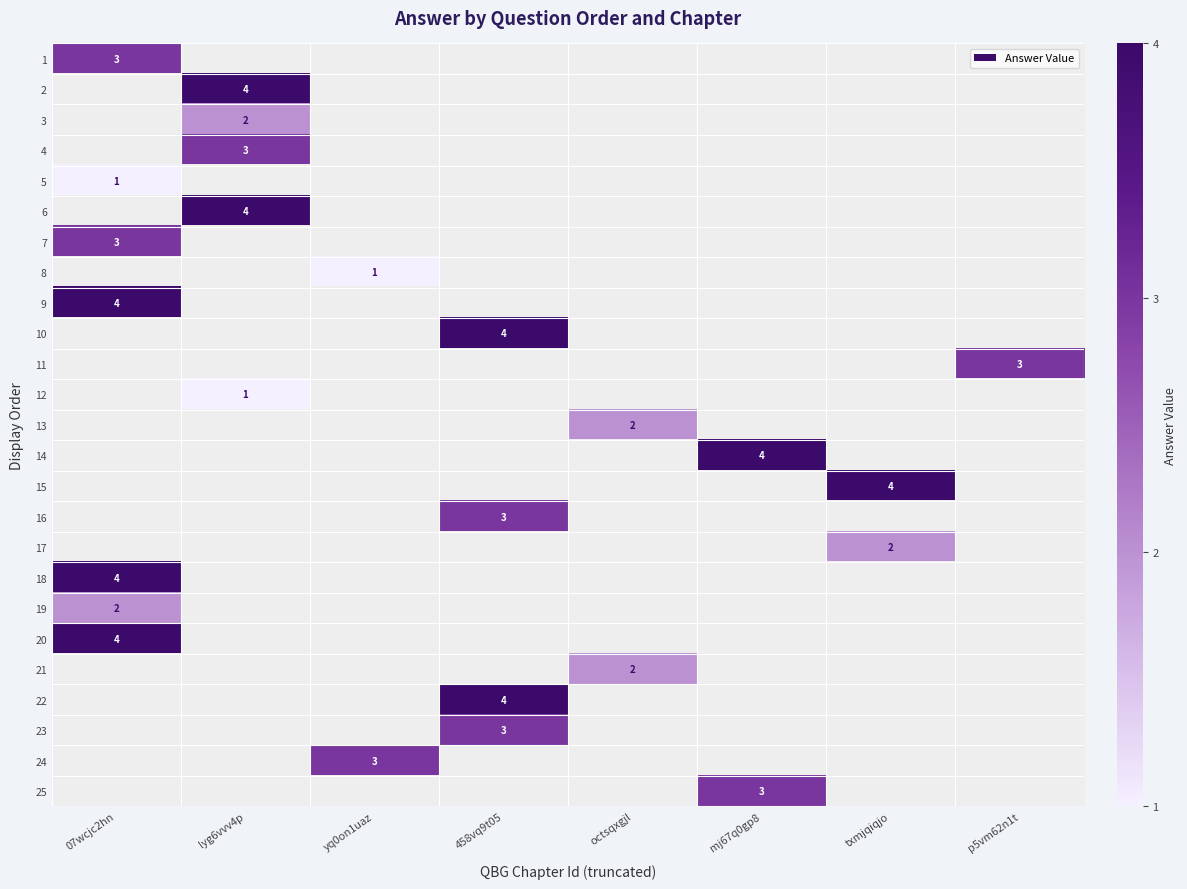

The 12 series shows 0 at lyg6vvv4p. True or false?

False